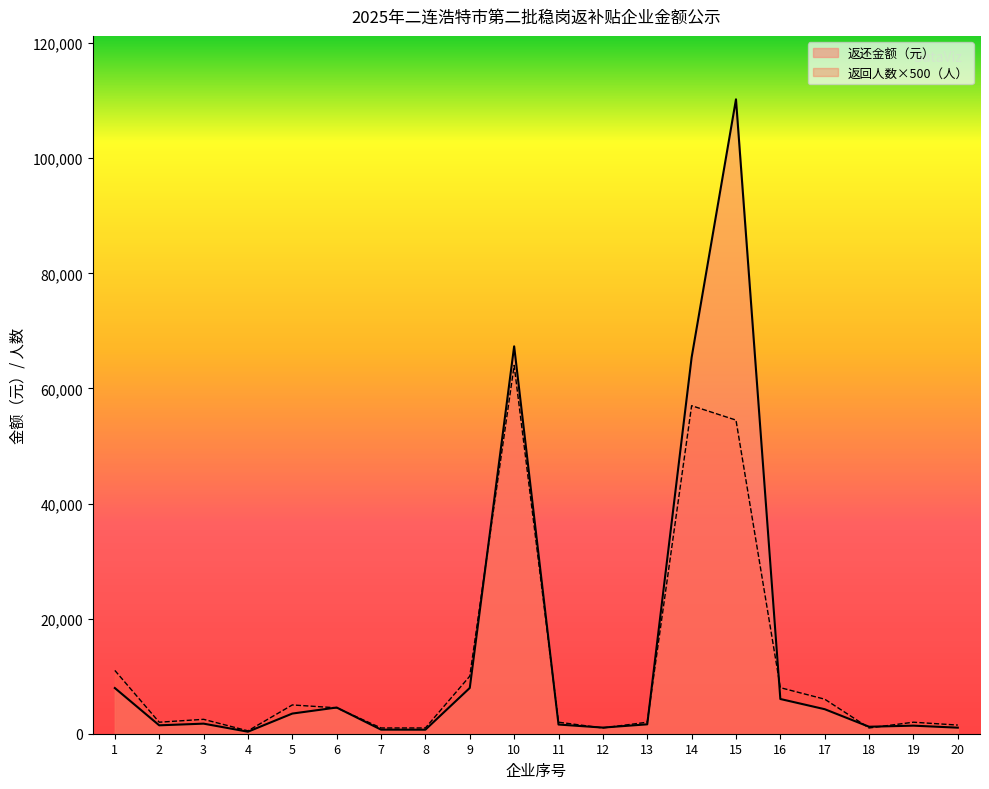

True or false: 返回人数（人） and 返还金额（元） intersect in this chart.

True